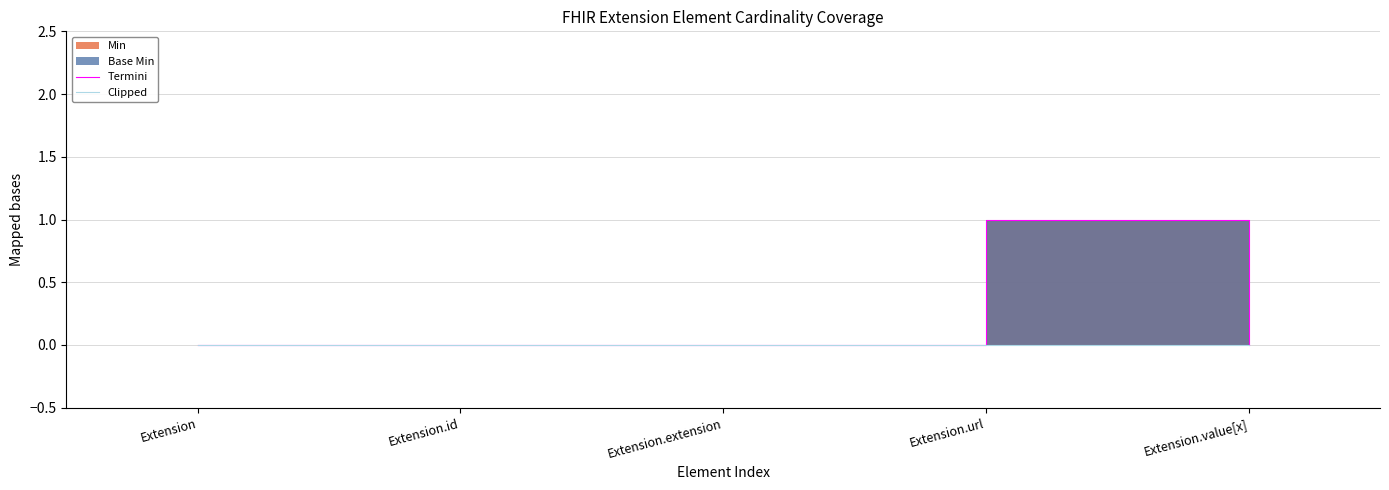

Reading right to left, transcribe all the data shown in this chart.

Termini: 0	1	0	0	0
Clipped: 0	0	0	0	0